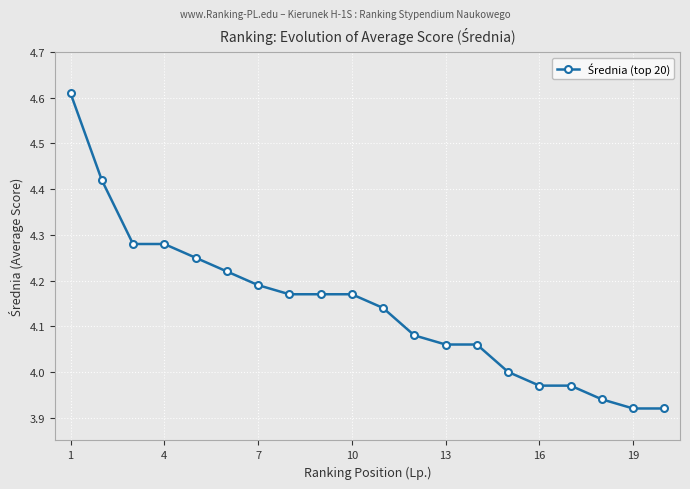

What is the difference between the maximum and minimum values?

0.7